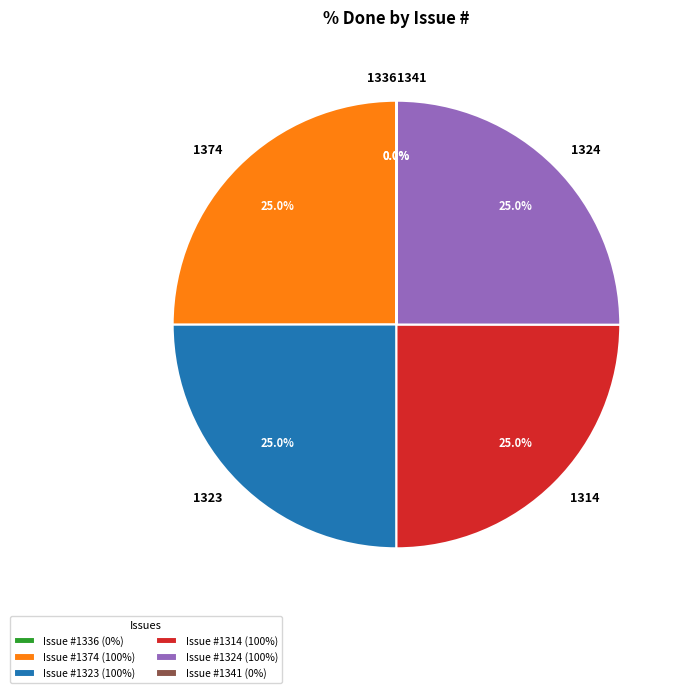

Does any single category account for the majority?

No